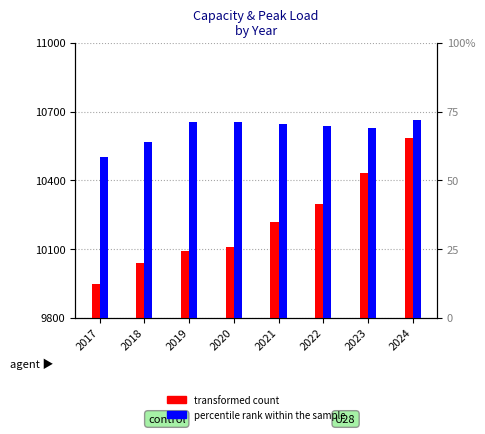

What is the value of the percentile rank within the sample bar at the 7th from the left?

69.0